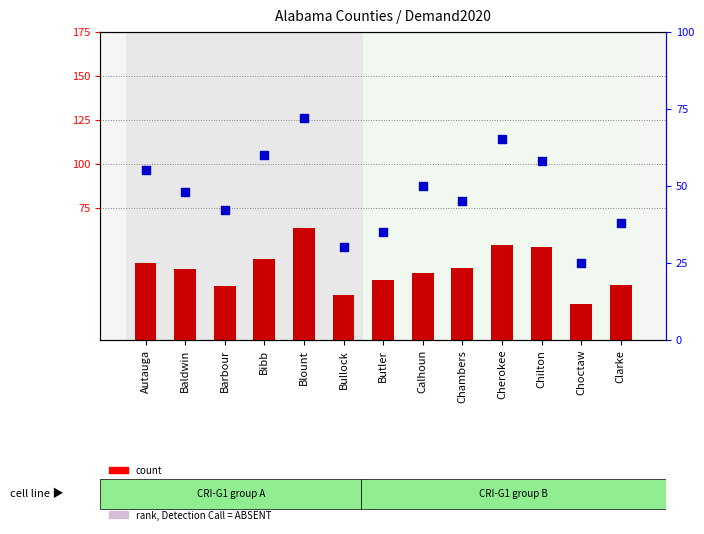

Which series contains the lowest Y value?

count